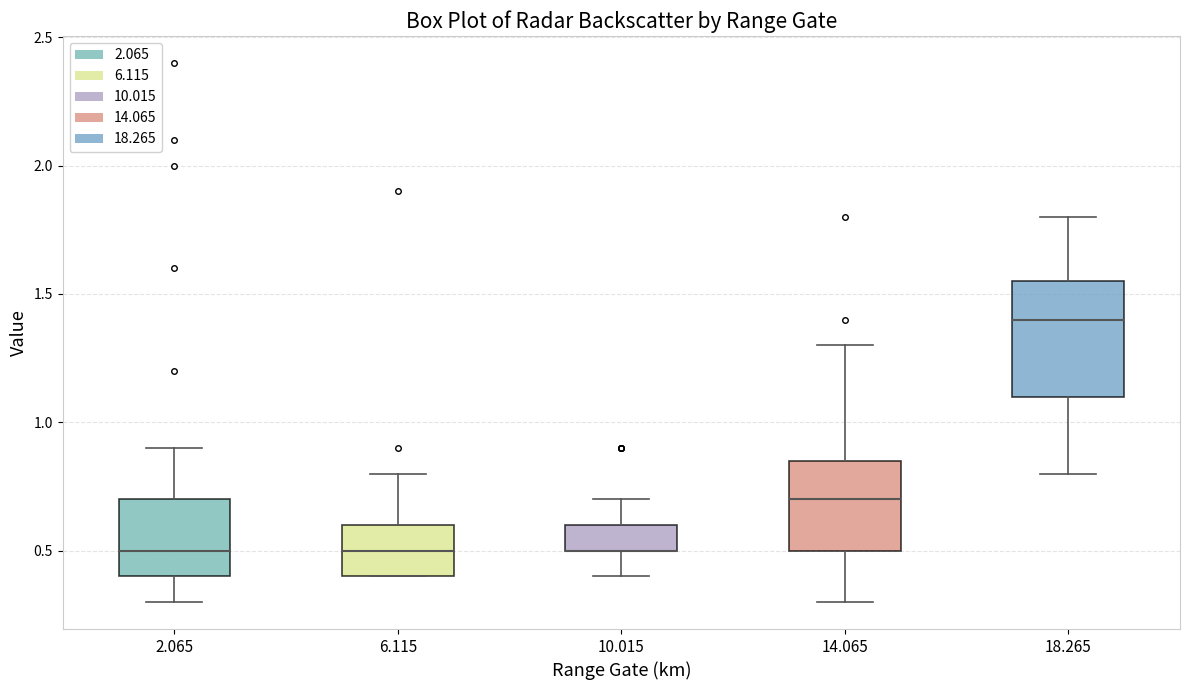

Reading left to right, read every box against the y-axis: the position of its median line, the range the box covers, and the ends of its whiskers. The values are not printed on the chart, so give them approximately, as read against the axis.

2.065: median 0.50, box 0.40 to 0.70, whiskers 0.30 to 0.90
6.115: median 0.50, box 0.40 to 0.60, whiskers 0.40 to 0.80
10.015: median 0.50 (drawn on the box's lower edge), box 0.50 to 0.60, whiskers 0.40 to 0.70
14.065: median 0.70, box 0.50 to 0.85, whiskers 0.30 to 1.30
18.265: median 1.40, box 1.10 to 1.55, whiskers 0.80 to 1.80